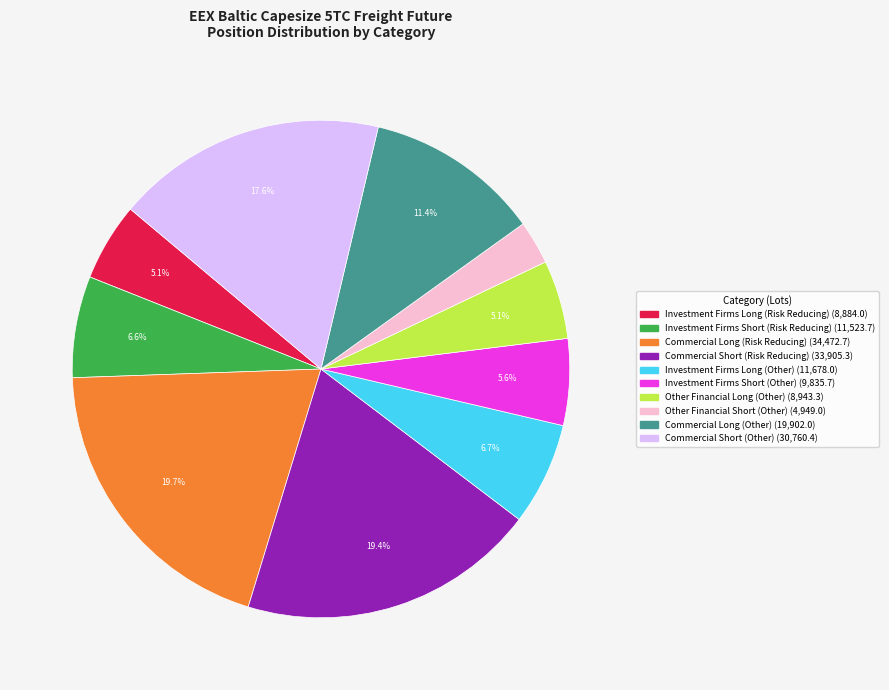

Count the number of slices in the pie.

10